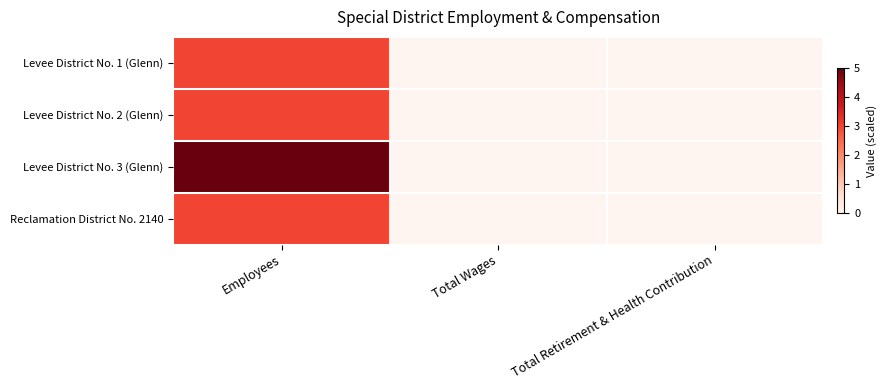

Between Total Retirement & Health Contribution and Employees, which is larger?

Employees